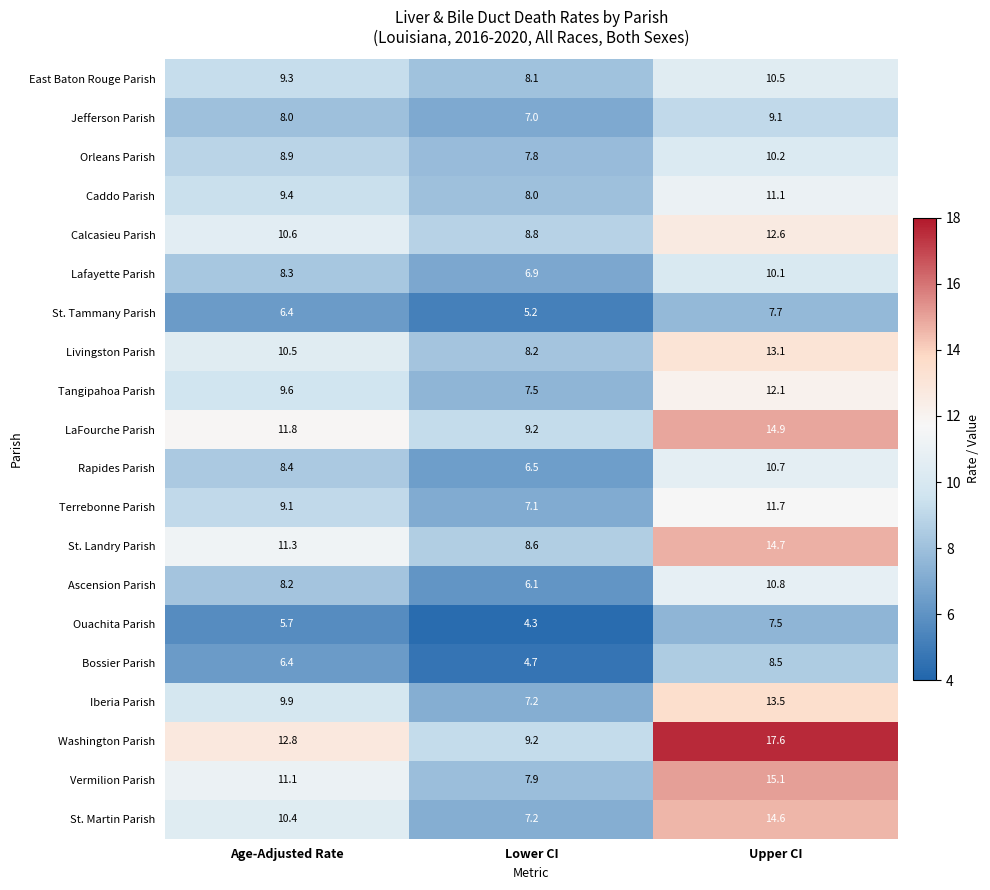

At which label does Orleans Parish first exceed 8?

Age-Adjusted Rate